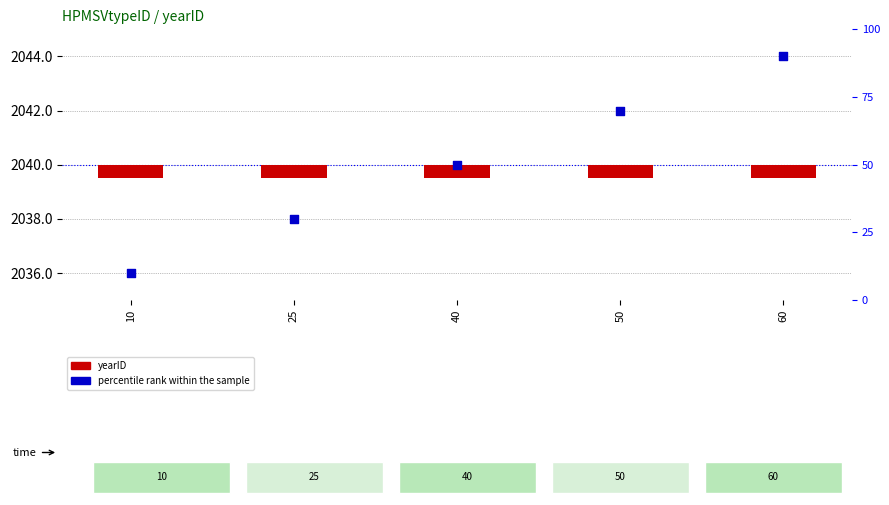

What are all the series names shown in the legend?

yearID, percentile rank within the sample